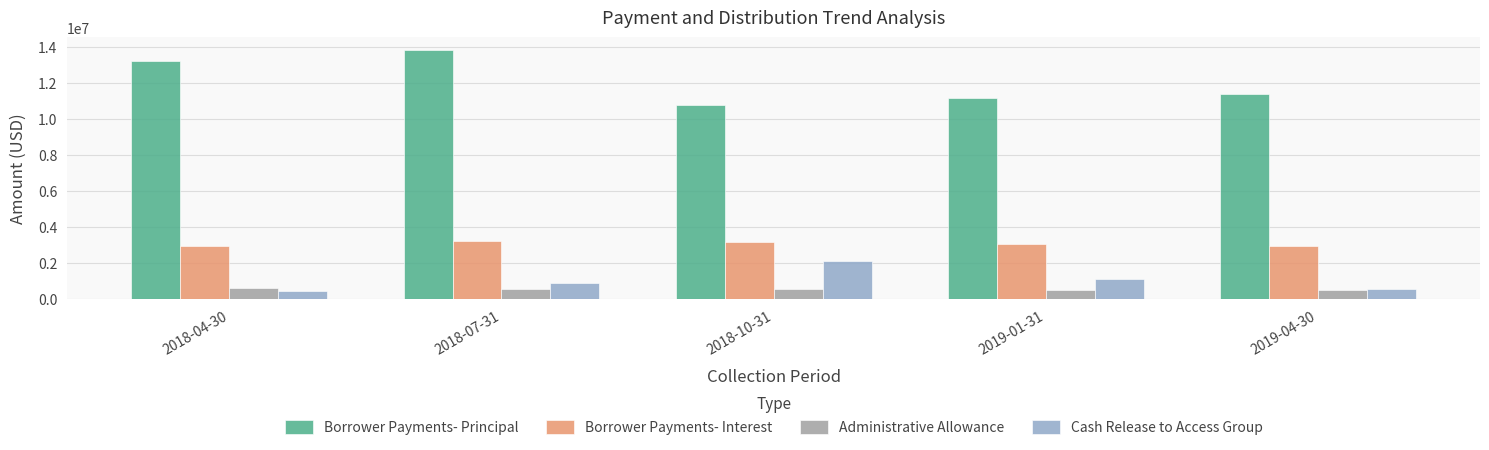

What is the sum of the Cash Release to Access Group values at 2019-01-31 and 2019-04-30?

1749403.8